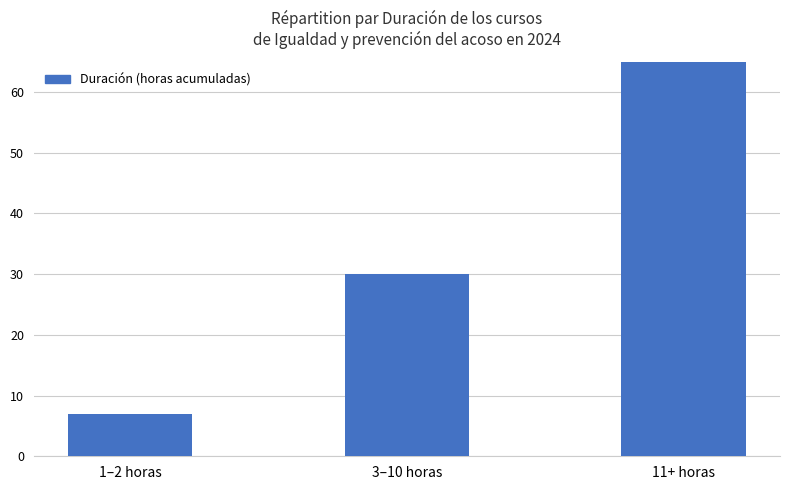

Rank the categories by value from highest to lowest.

11+ horas, 3–10 horas, 1–2 horas